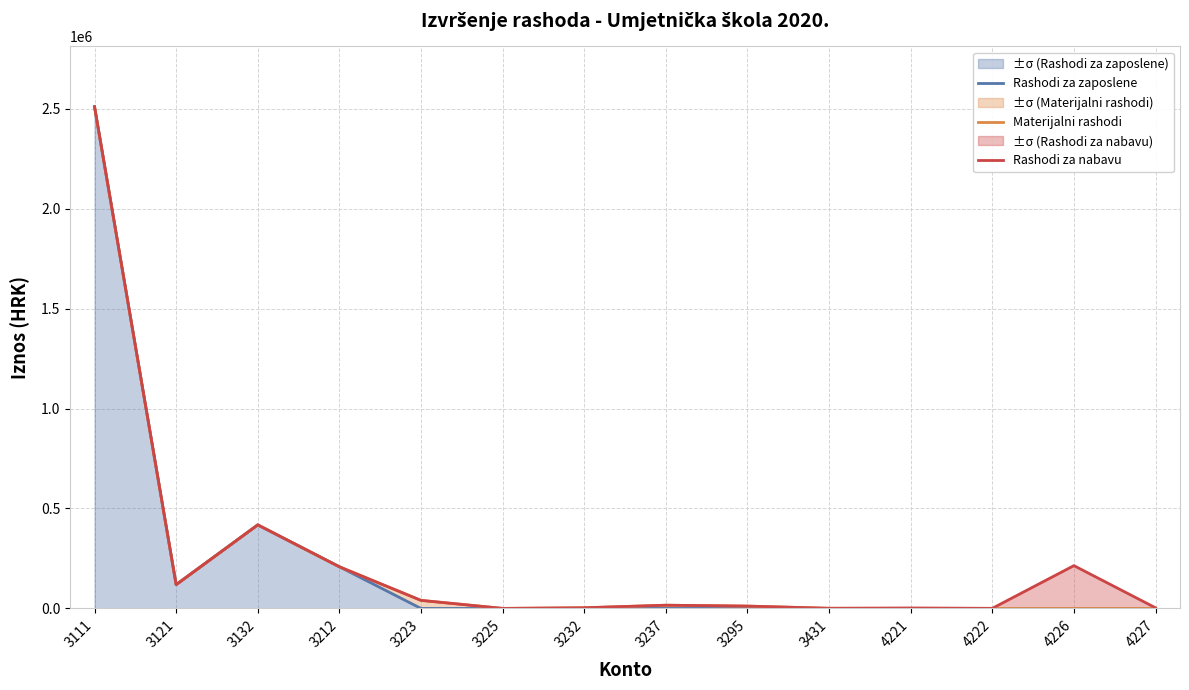

The Rashodi za nabavu series shows 214100.0 at 4226. True or false?

True